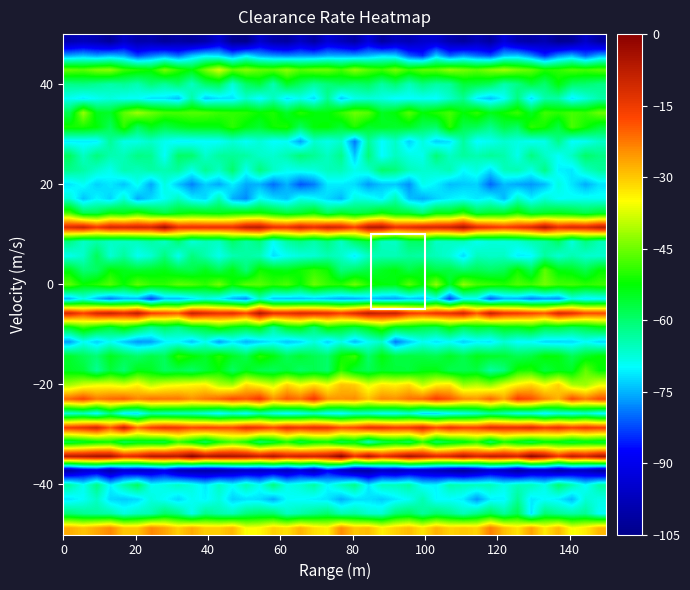

How many categories are shown in the chart?

40